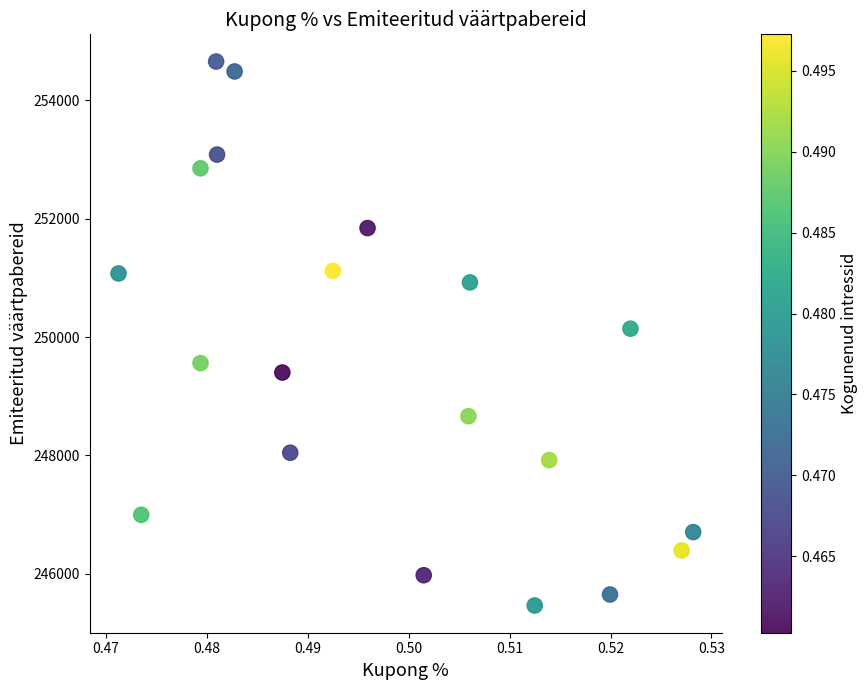

What is the range of Y values (max minus min)?

9191.8